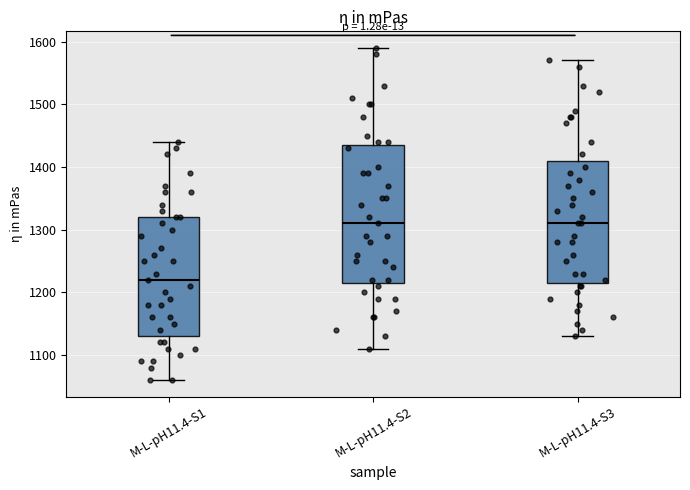

Where does the upper whisker of the box for M-L-pH11.4-S1 end on the y-axis? The values are not printed on the chart, so give them approximately, as read against the axis.

1440